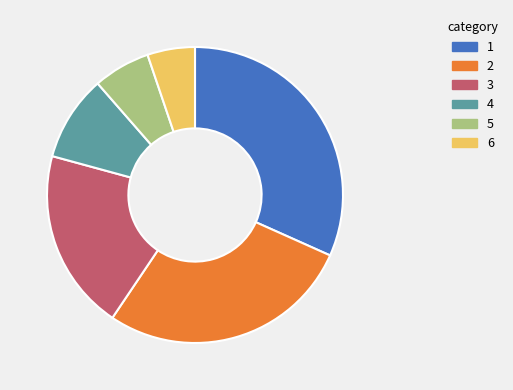

What is the largest slice in the pie chart?

1